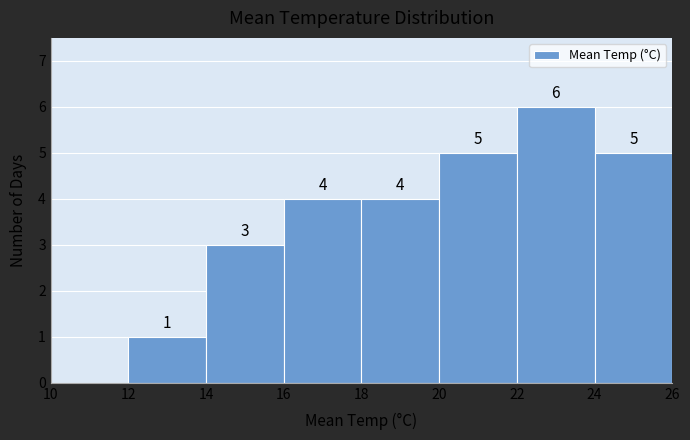

Over which range of the x-axis is the bar tallest?

22 to 24